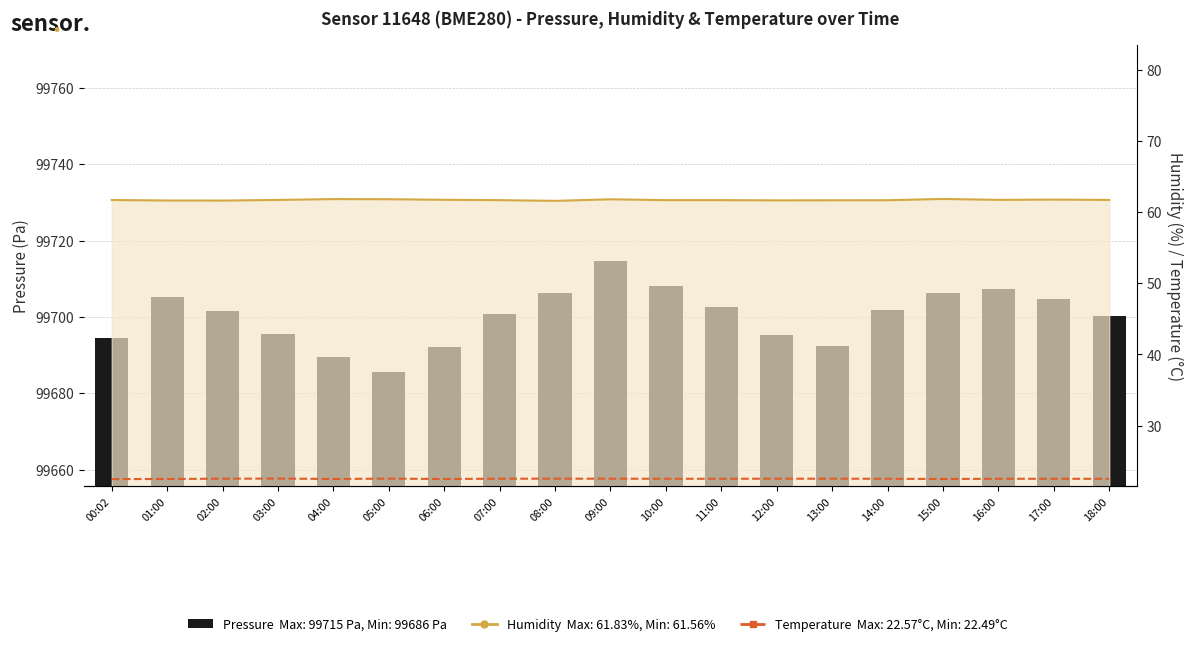

How many distinct data groups are displayed?

3